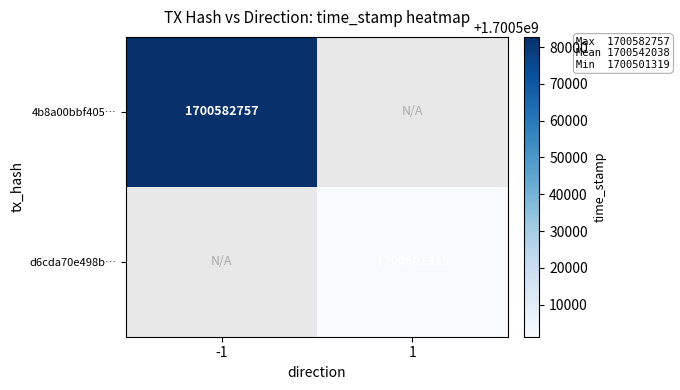

What is the greatest value displayed?

1700582757.0